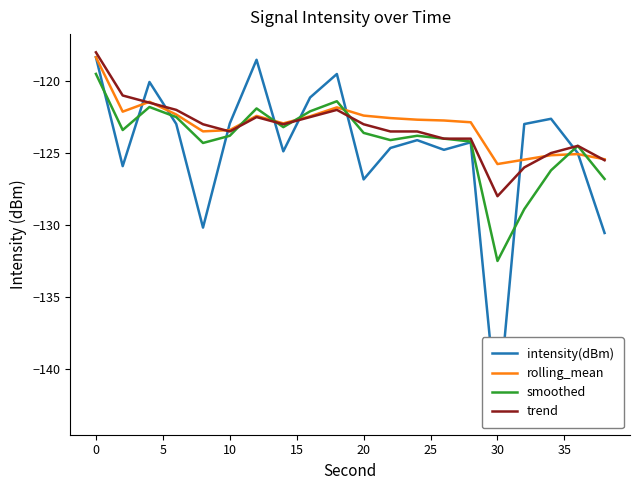

What is the sum of all smoothed values?

-2482.5